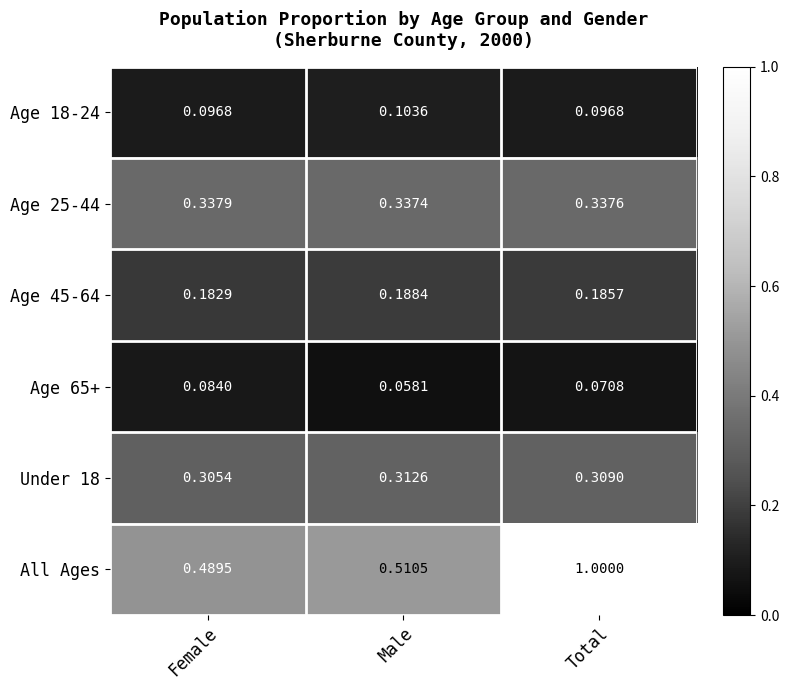

Which series has the widest spread of values?

All Ages